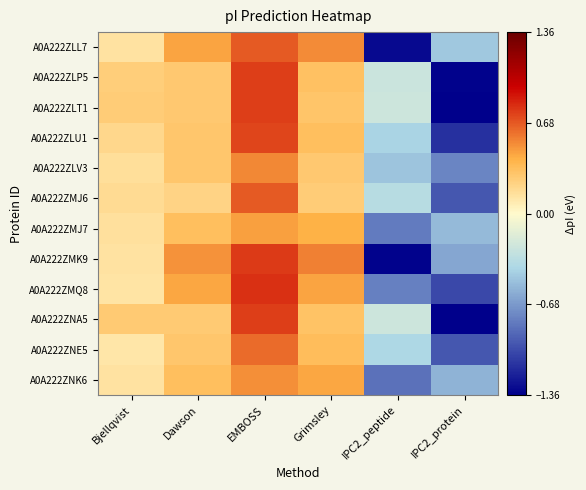

Reading right to left, extract all data points from this chart.

A0A222ZLL7: IPC2_protein=-0.5	IPC2_peptide=-1.3	Grimsley=0.5	EMBOSS=0.7	Dawson=0.5	Bjellqvist=0.1
A0A222ZLP5: IPC2_protein=-1.3	IPC2_peptide=-0.3	Grimsley=0.3	EMBOSS=0.8	Dawson=0.3	Bjellqvist=0.2
A0A222ZLT1: IPC2_protein=-1.4	IPC2_peptide=-0.2	Grimsley=0.3	EMBOSS=0.8	Dawson=0.3	Bjellqvist=0.3
A0A222ZLU1: IPC2_protein=-1.1	IPC2_peptide=-0.4	Grimsley=0.3	EMBOSS=0.7	Dawson=0.3	Bjellqvist=0.2
A0A222ZLV3: IPC2_protein=-0.8	IPC2_peptide=-0.5	Grimsley=0.3	EMBOSS=0.5	Dawson=0.3	Bjellqvist=0.2
A0A222ZMJ6: IPC2_protein=-1.0	IPC2_peptide=-0.4	Grimsley=0.3	EMBOSS=0.7	Dawson=0.2	Bjellqvist=0.2
A0A222ZMJ7: IPC2_protein=-0.5	IPC2_peptide=-0.8	Grimsley=0.4	EMBOSS=0.5	Dawson=0.3	Bjellqvist=0.1
A0A222ZMK9: IPC2_protein=-0.6	IPC2_peptide=-1.3	Grimsley=0.6	EMBOSS=0.8	Dawson=0.5	Bjellqvist=0.1
A0A222ZMQ8: IPC2_protein=-1.0	IPC2_peptide=-0.8	Grimsley=0.5	EMBOSS=0.8	Dawson=0.4	Bjellqvist=0.1
A0A222ZNA5: IPC2_protein=-1.4	IPC2_peptide=-0.2	Grimsley=0.3	EMBOSS=0.8	Dawson=0.3	Bjellqvist=0.3
A0A222ZNE5: IPC2_protein=-1.0	IPC2_peptide=-0.4	Grimsley=0.3	EMBOSS=0.6	Dawson=0.3	Bjellqvist=0.1
A0A222ZNK6: IPC2_protein=-0.6	IPC2_peptide=-0.9	Grimsley=0.4	EMBOSS=0.5	Dawson=0.3	Bjellqvist=0.1